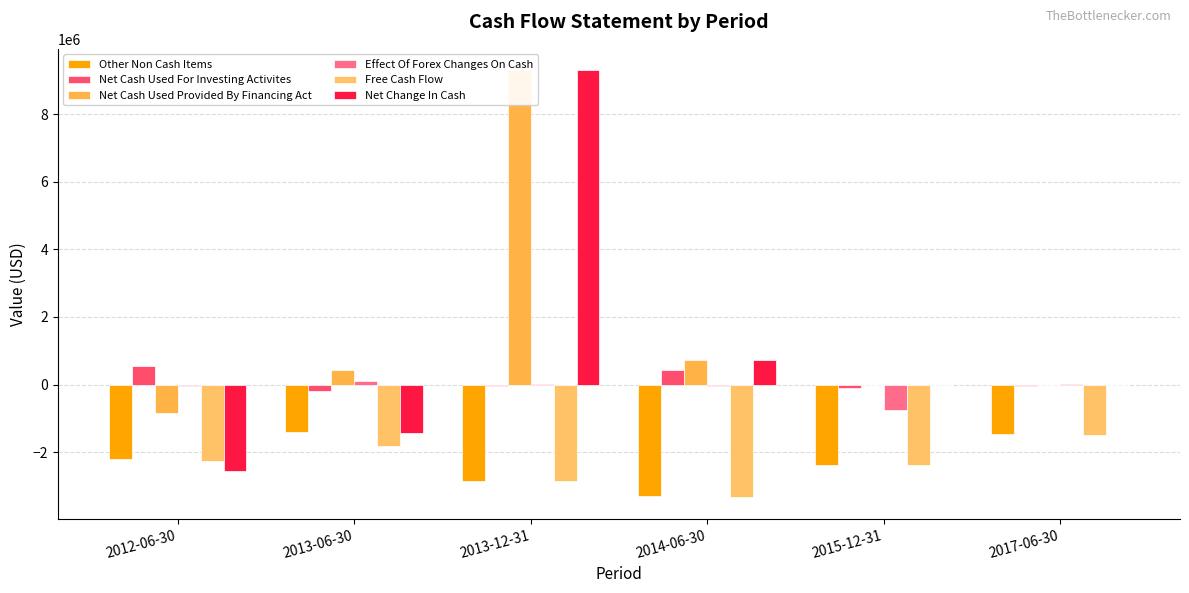

At which label does Other Non Cash Items first exceed -2199054?

2013-06-30